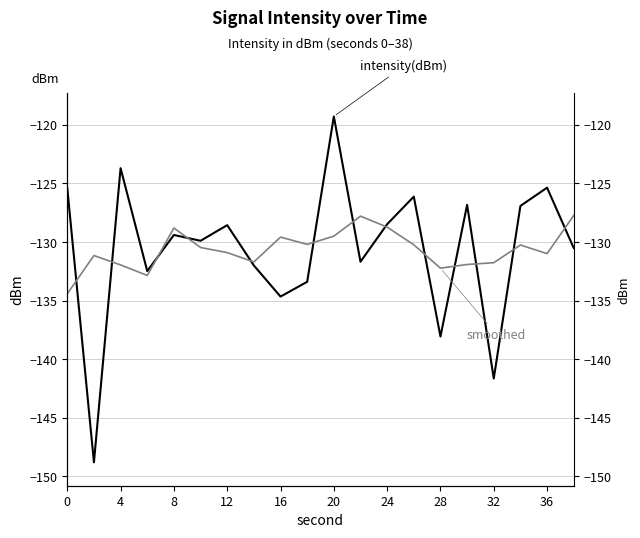

After their last crossing, which series has the higher values: intensity(dBm) smoothed or intensity(dBm)?

intensity(dBm) smoothed